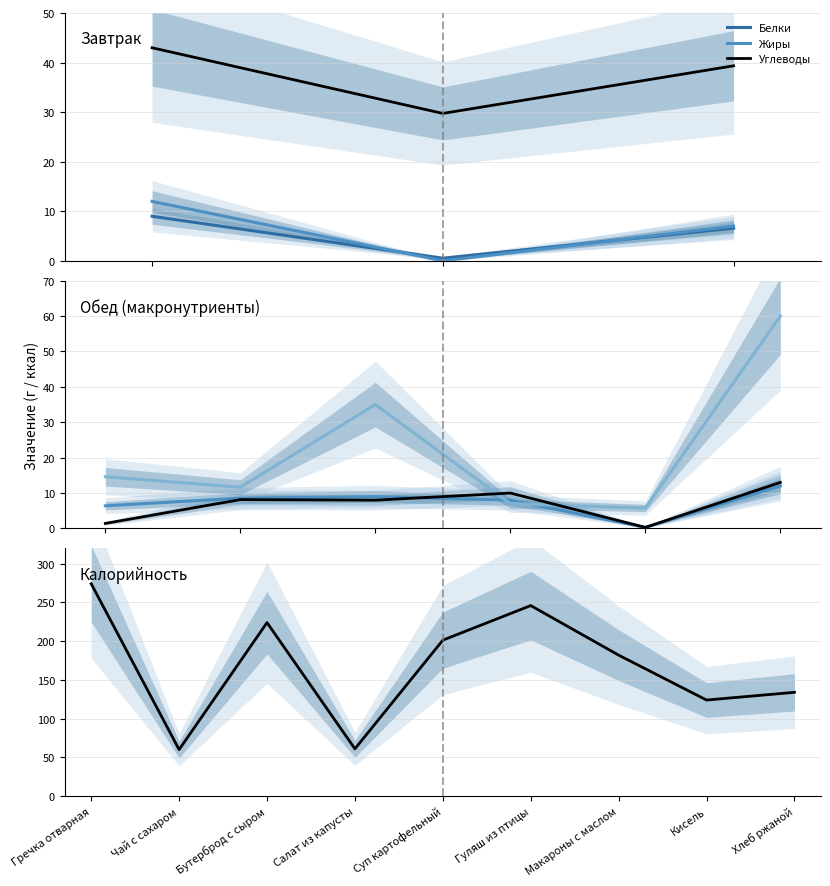

At Салат из капусты, list the series in order from smallest to largest.

Белки, Жиры, Углеводы, Калорийность